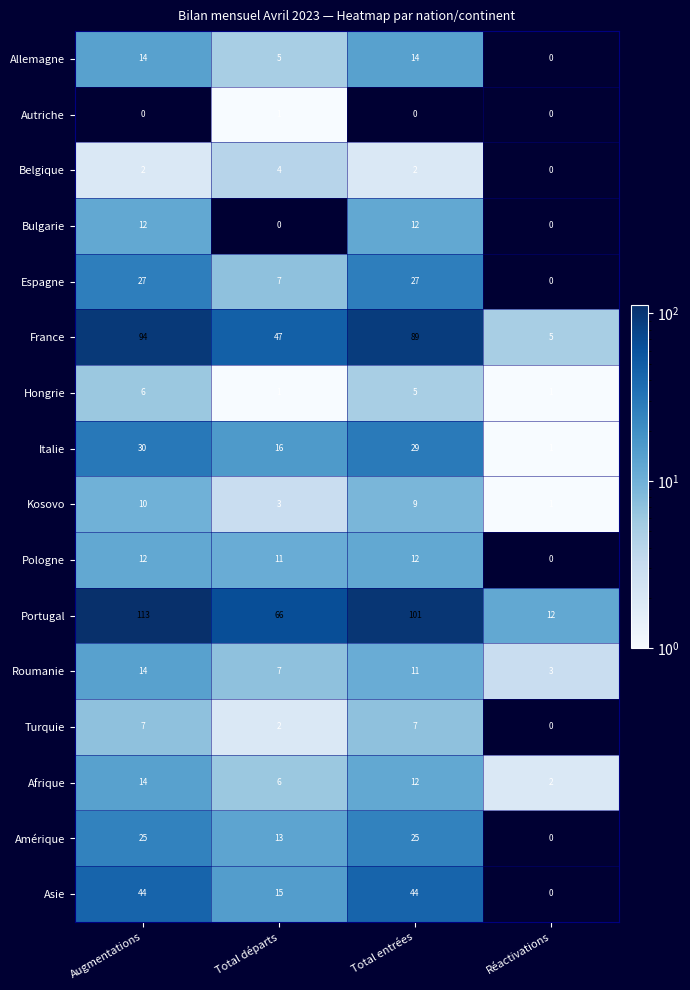

What is the average value of the France series?

59